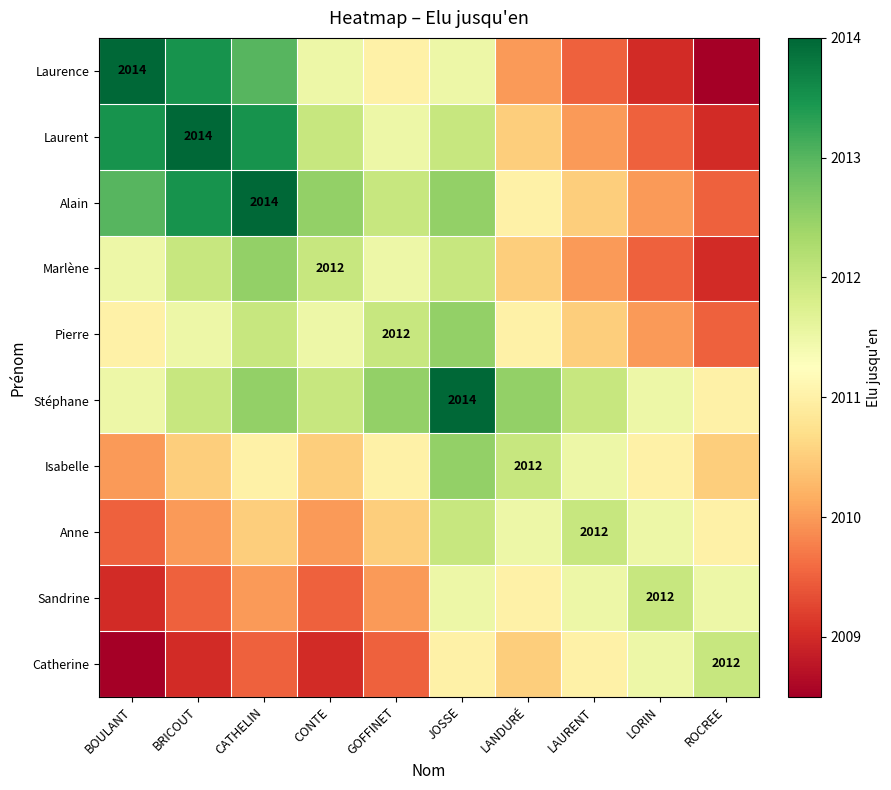

True or false: Laurent has a value of 585.9 at BRICOUT.

False